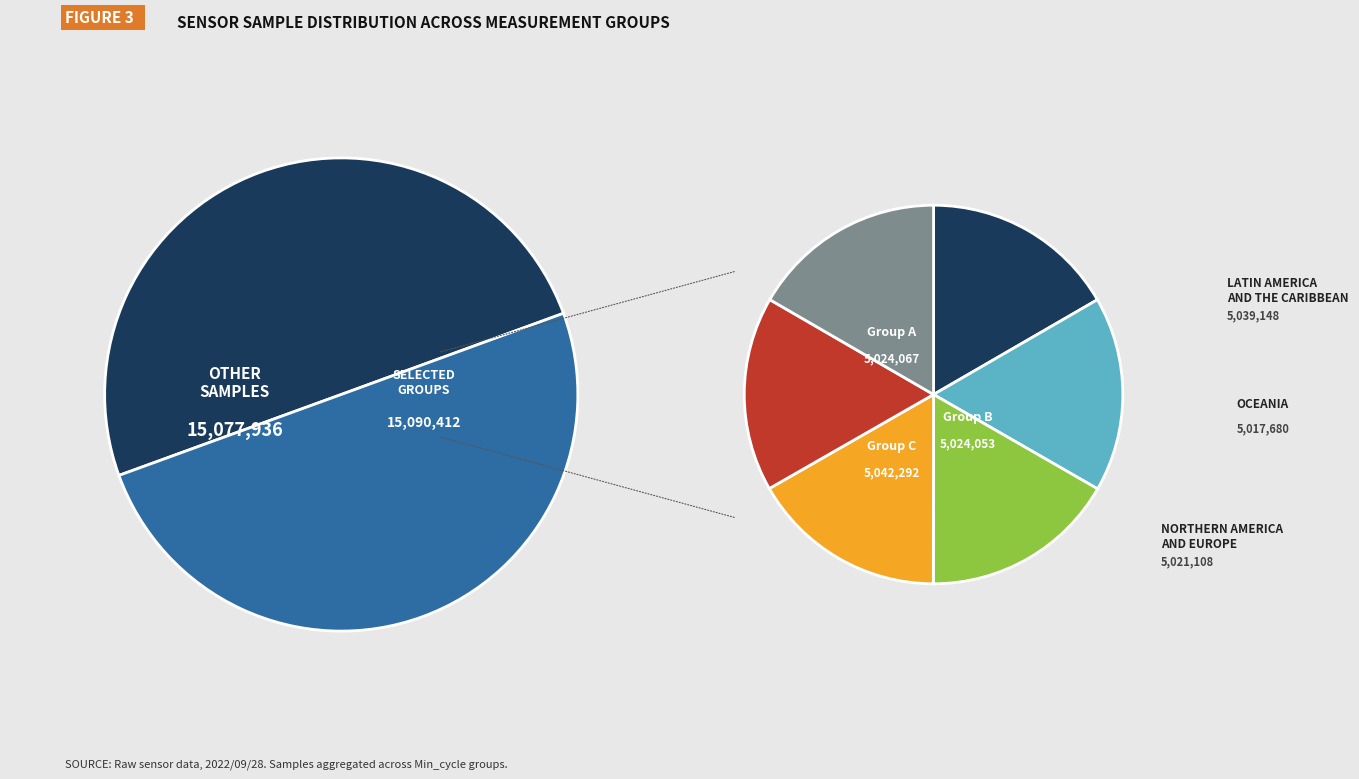

True or false: 28 accounts for 14% of the total.

False